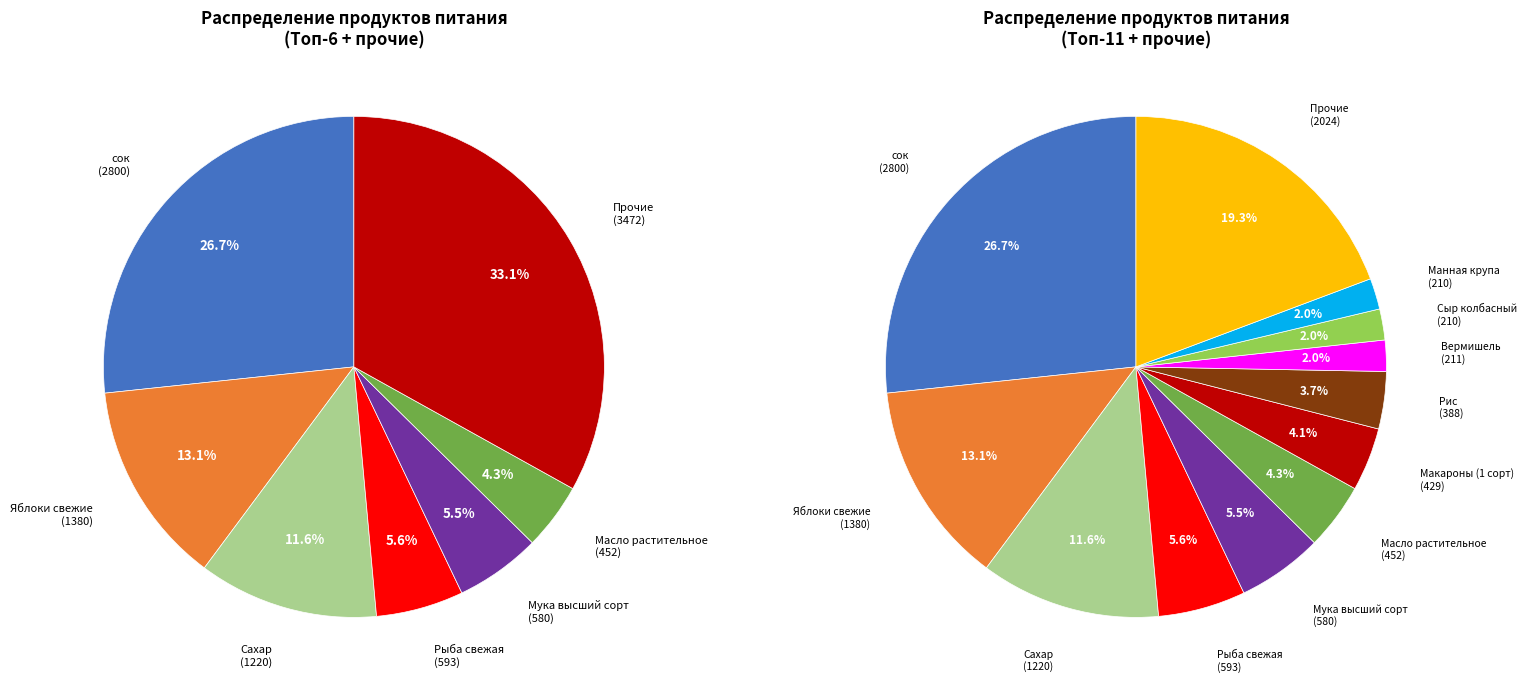

What is the largest slice in the pie chart?

сок